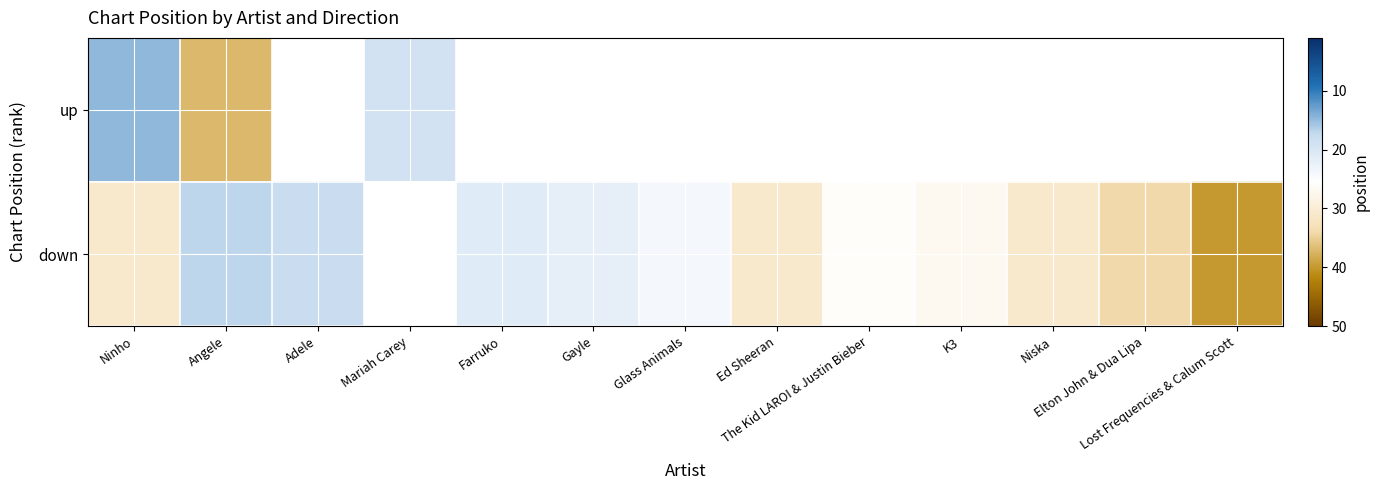

What is the total value across all series at Angele?

54.0